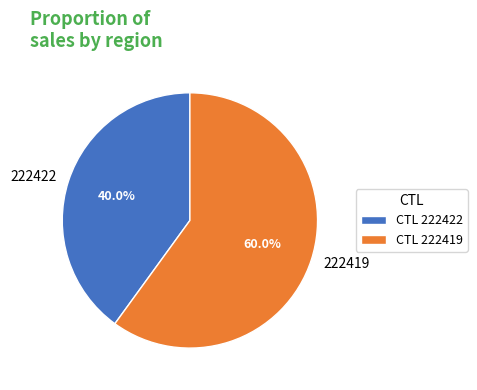

Rank the categories by value from lowest to highest.

222422, 222419